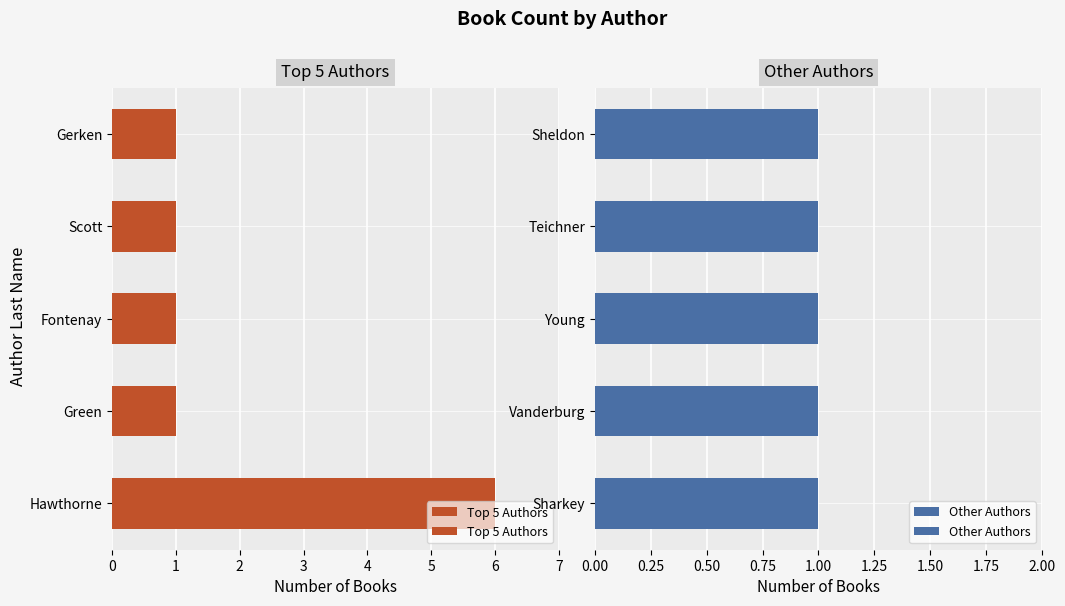

Is the value of Top 5 Authors at 1 greater than the value of Other Authors at 4?

Yes